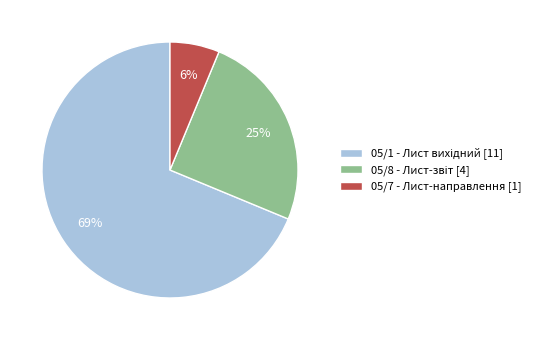

The 05/7 - Лист-направлення slice represents 1% of the pie. True or false?

False